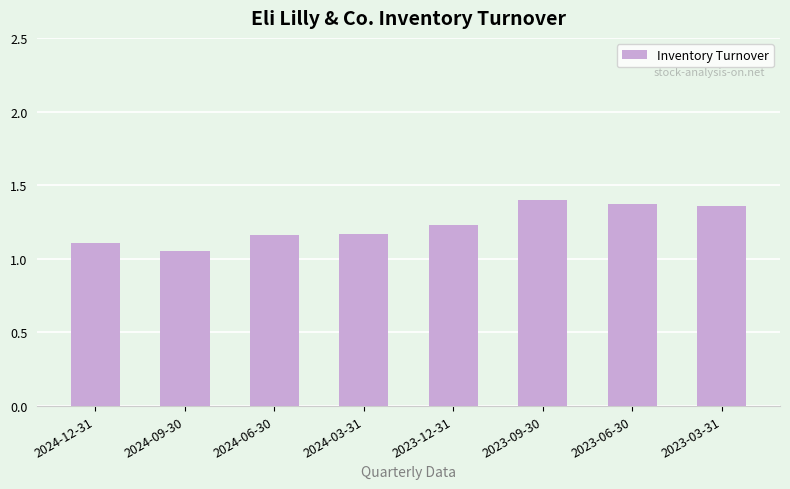

How many bars are there in total?

8